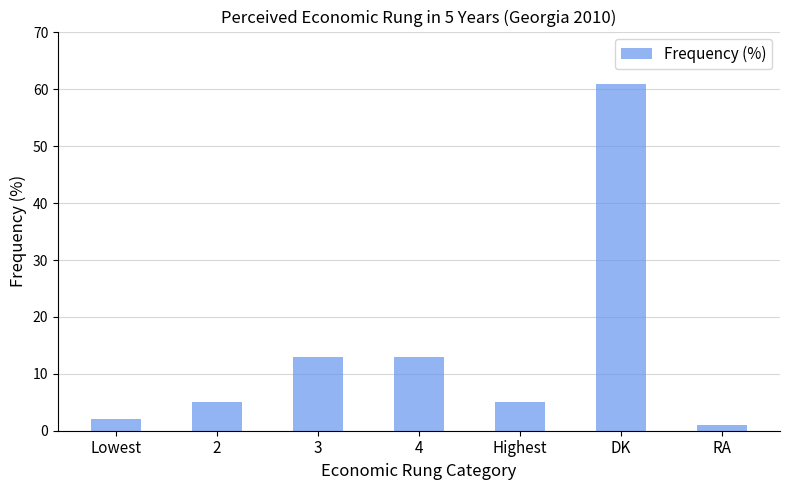

The chart shows a value of 1 at RA. True or false?

True